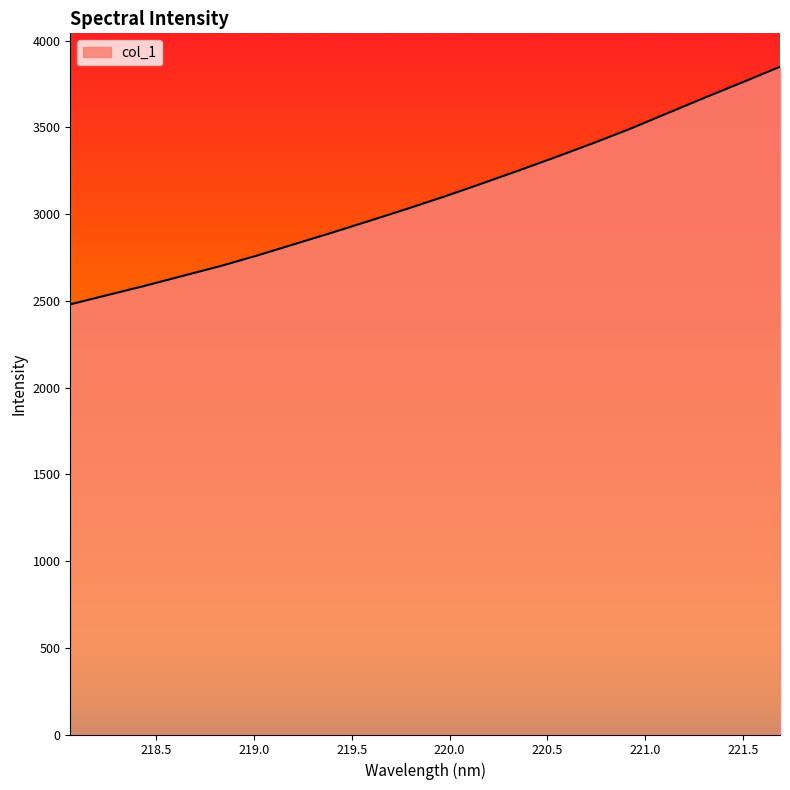

What is the greatest value displayed?

3849.8